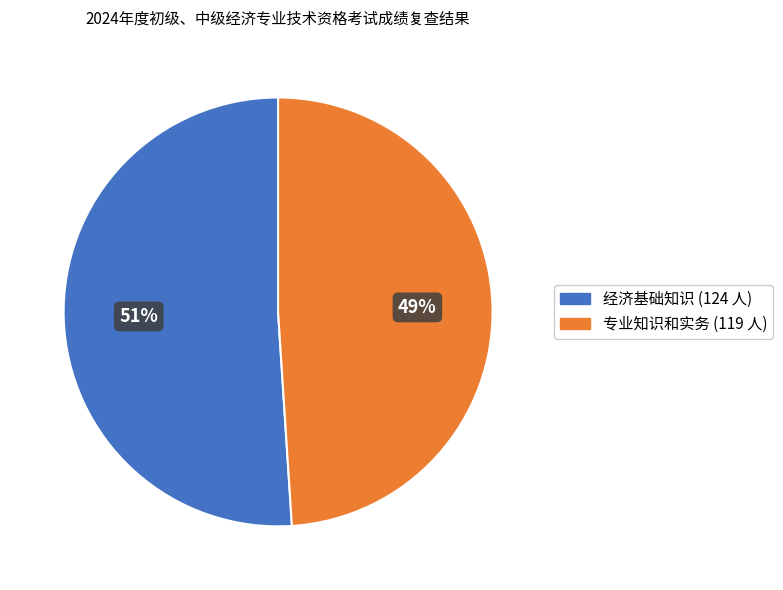

To the nearest percent, what portion does 专业知识和实务 represent?

49%